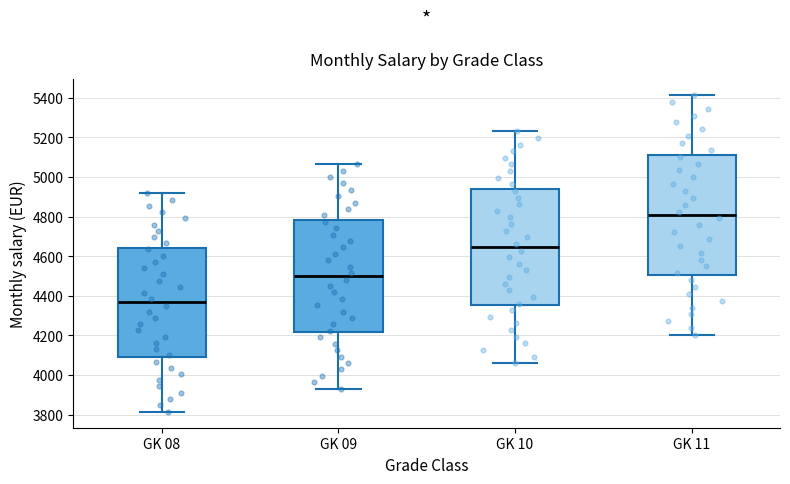

Where does the lower whisker of the box for GK 10 end on the y-axis? The values are not printed on the chart, so give them approximately, as read against the axis.

4060